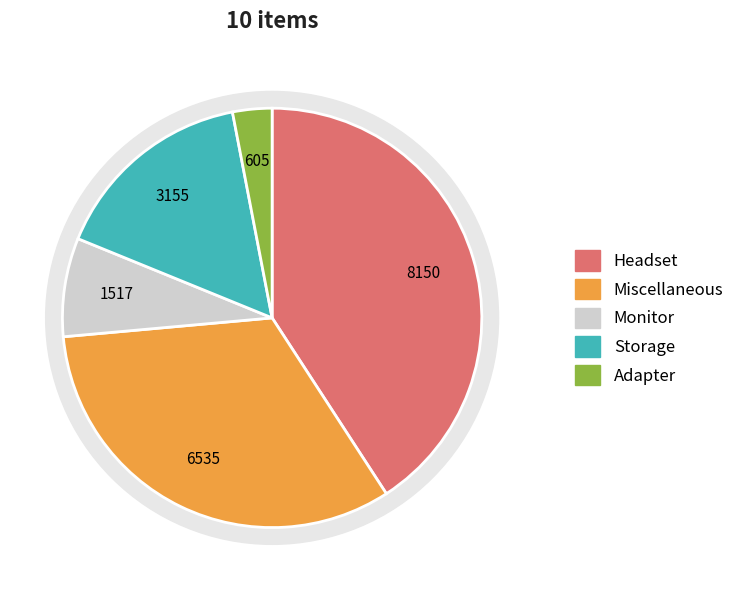

Is there any slice that represents more than half of the pie?

No